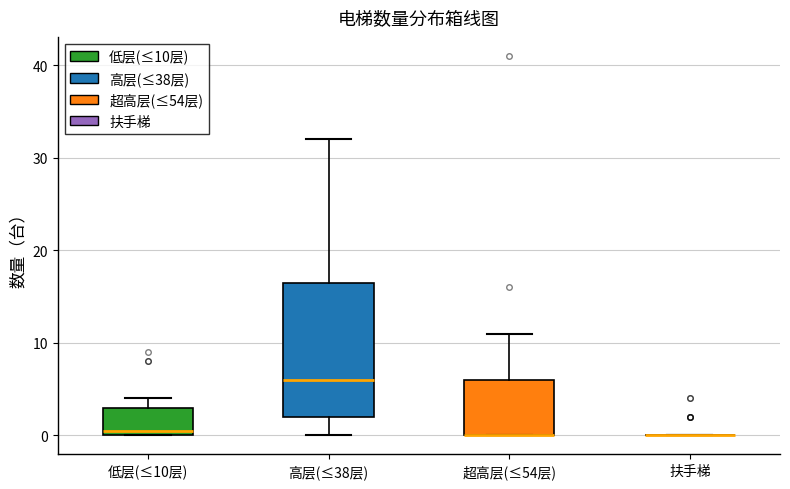

Reading left to right, read every box against the y-axis: the position of its median line, the range the box covers, and the ends of its whiskers. The values are not printed on the chart, so give them approximately, as read against the axis.

低层(≤10层): median 1, box 0 to 3, whiskers 0 to 4
高层(≤38层): median 6, box 2 to 17, whiskers 0 to 32
超高层(≤54层): median 0 (drawn on the box's lower edge), box 0 to 6, whiskers 0 to 11
扶手梯: box collapsed to a line at 0, whiskers 0 to 0